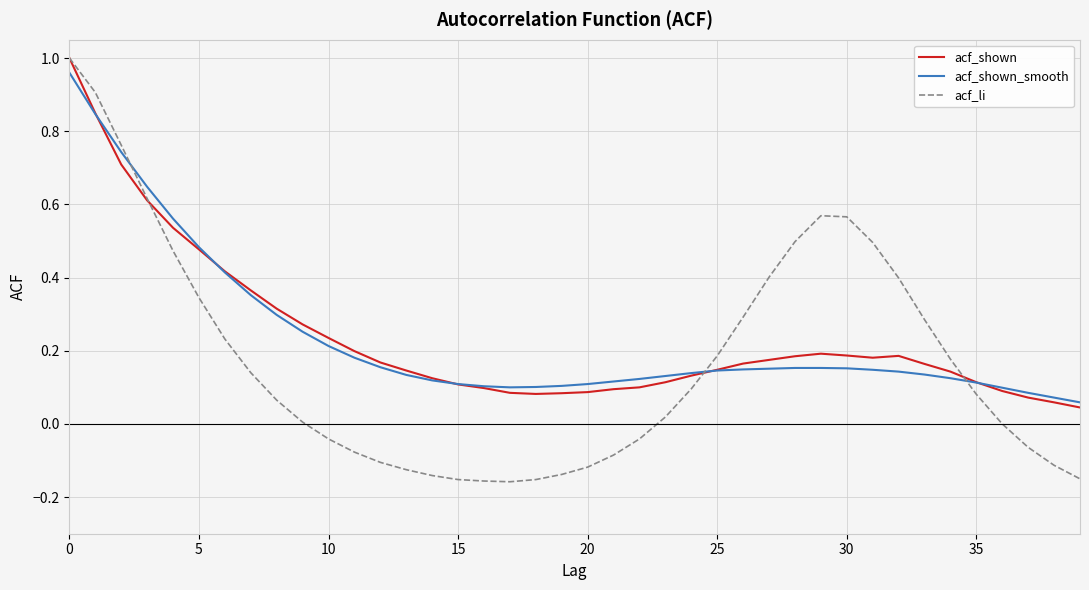

Which series ends up on top after the final intersection of acf_shown_smooth and acf_shown?

acf_shown_smooth